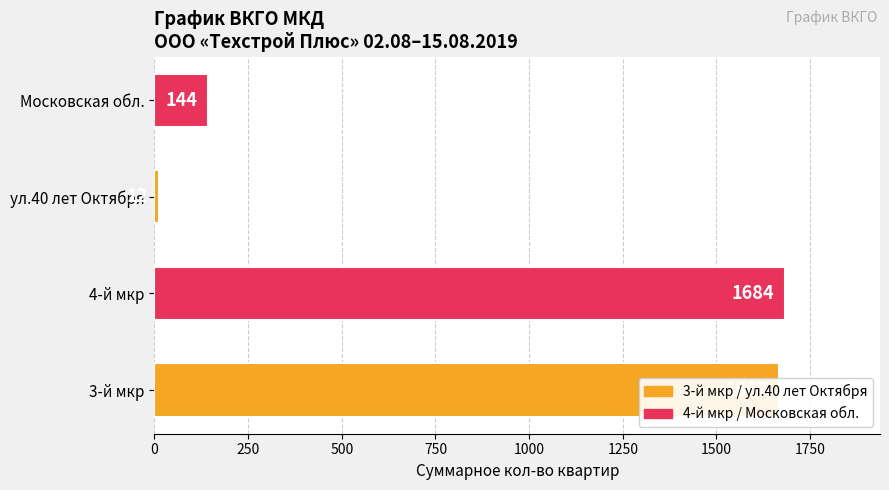

What is the average value?

877